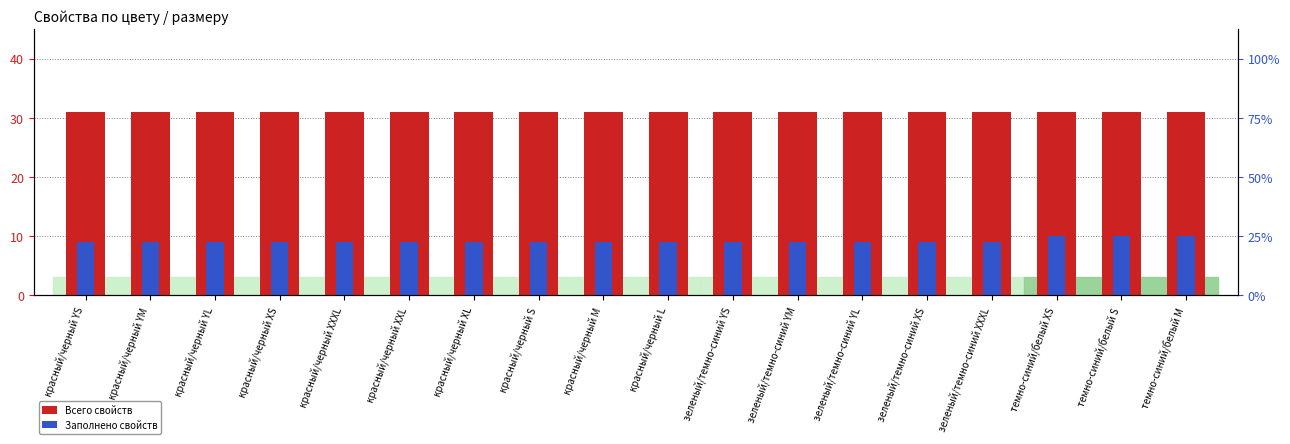

Which series has the widest spread of values?

Заполнено свойств